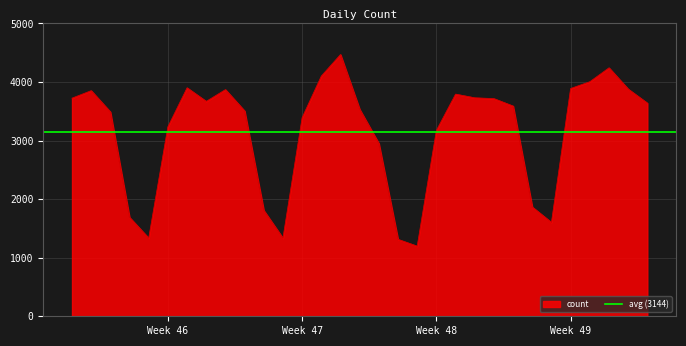

What is the highest value of the count series?

4469